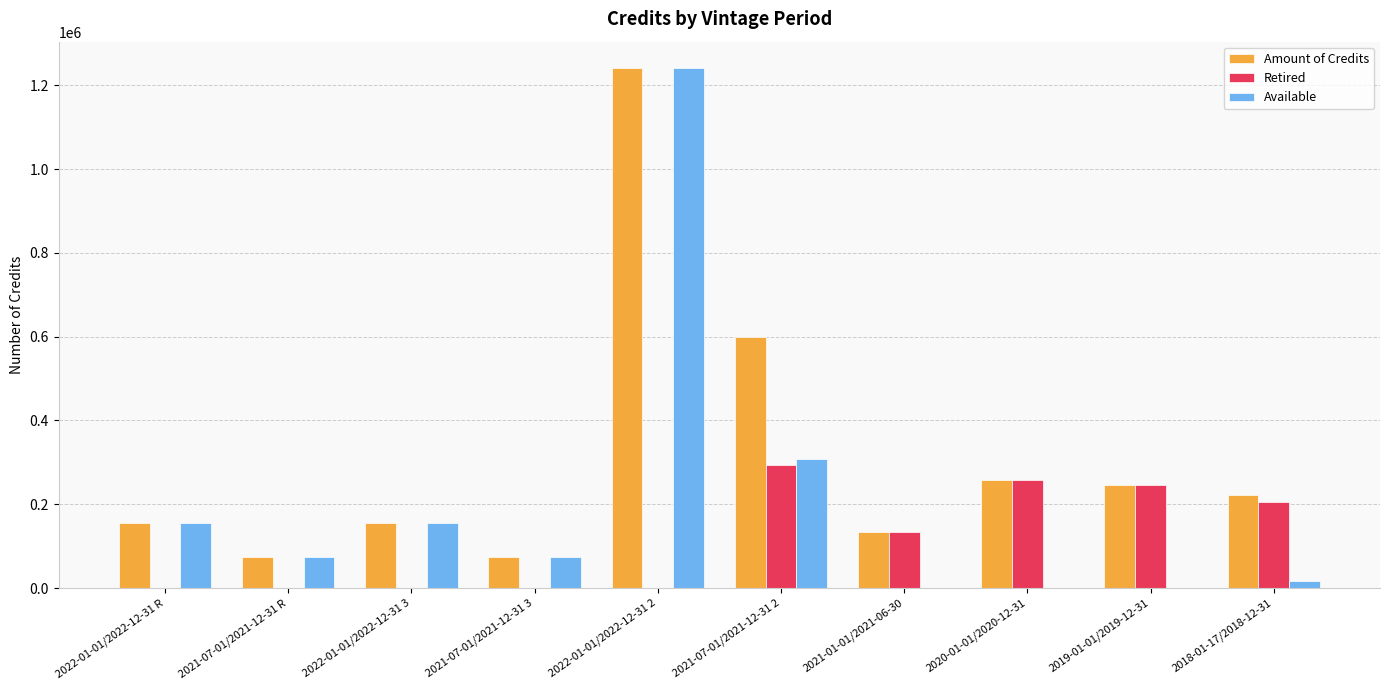

What is the difference between the Amount of Credits values at 2022-01-01/2022-12-31 2 and 2018-01-17/2018-12-31?

1019537